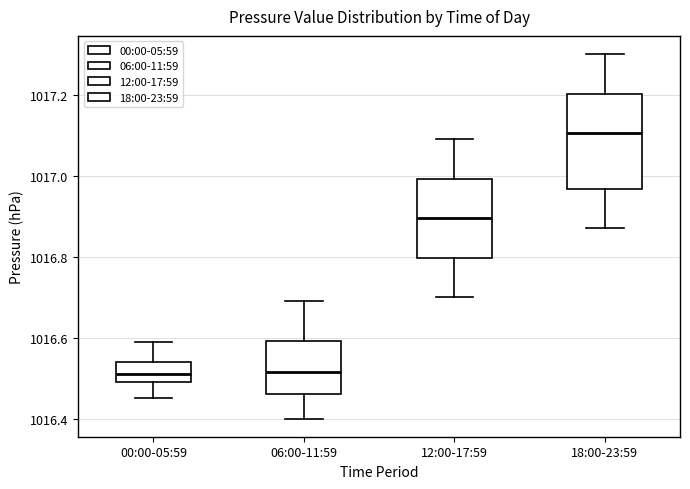

Which box has the highest median line?

18:00-23:59